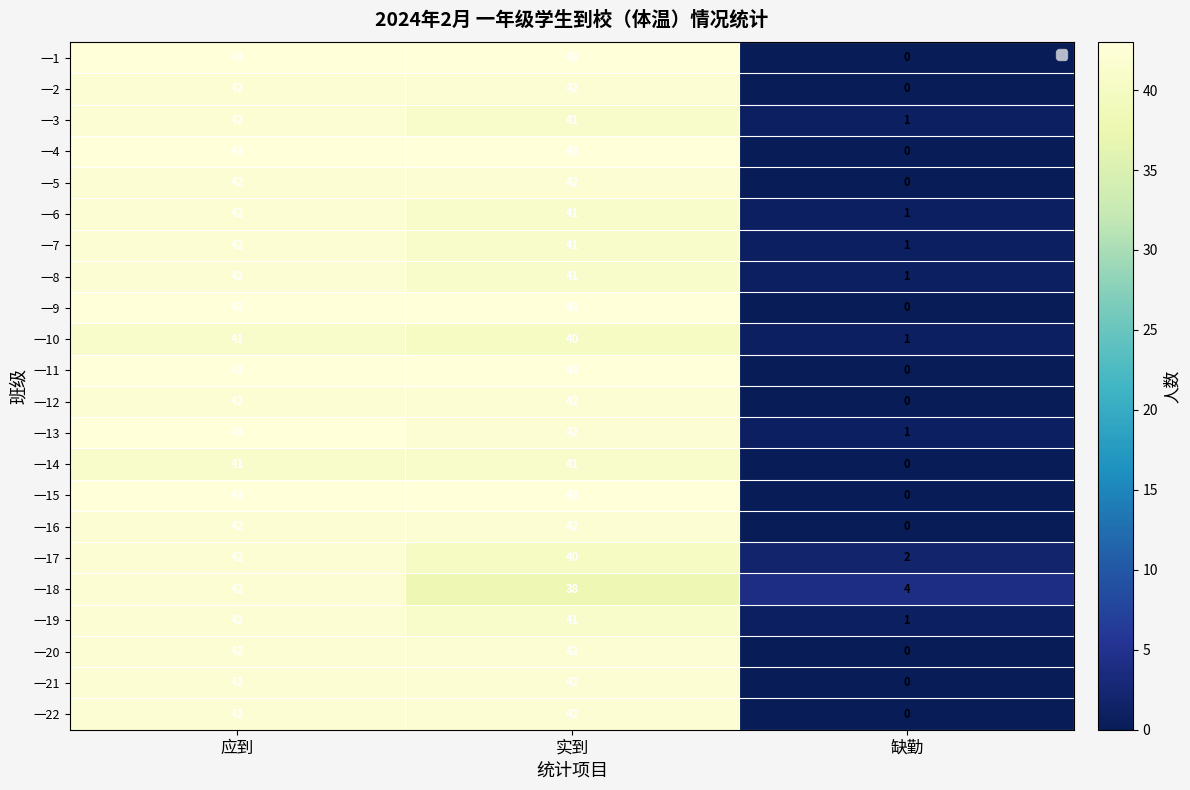

The 一17 series shows 8 at 实到. True or false?

False